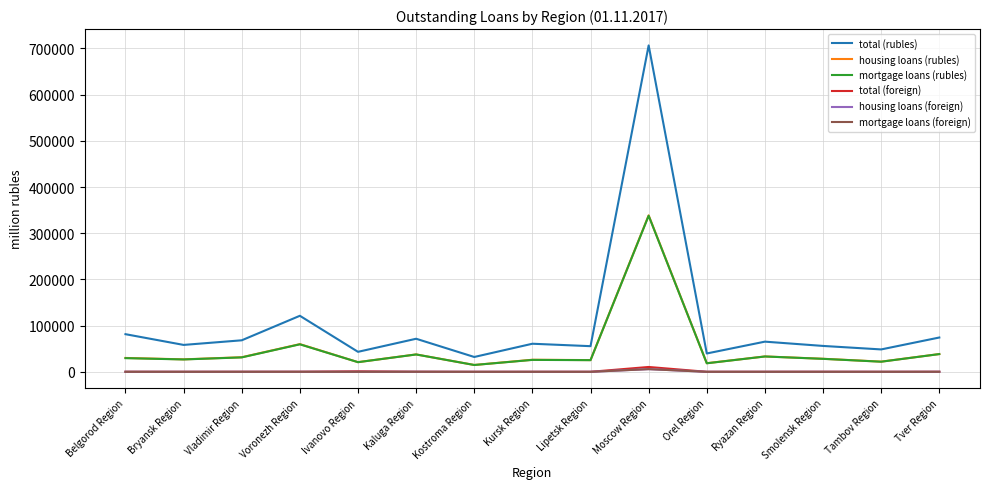

Which series has the largest range (max minus min)?

total (rubles)